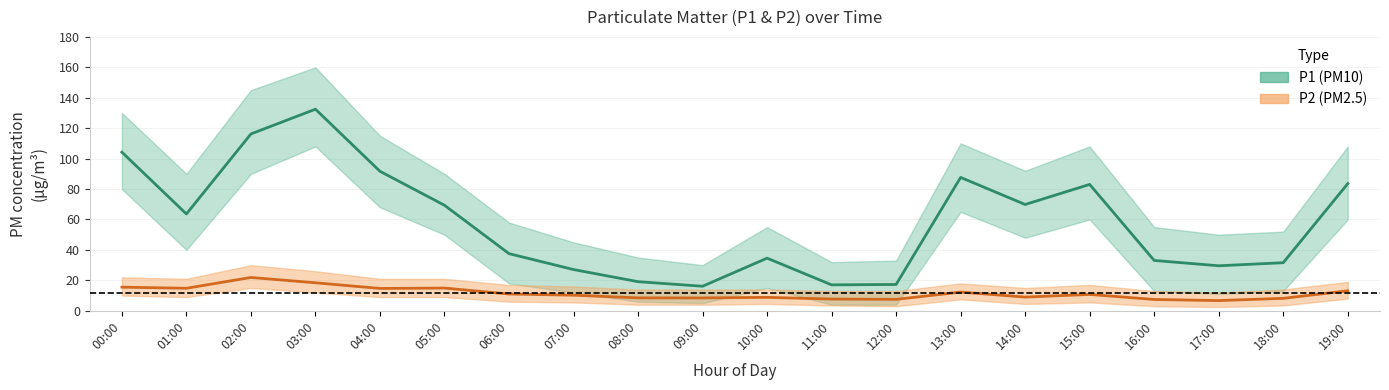

What is the value of the P2 point at the 14th from the left?

12.3